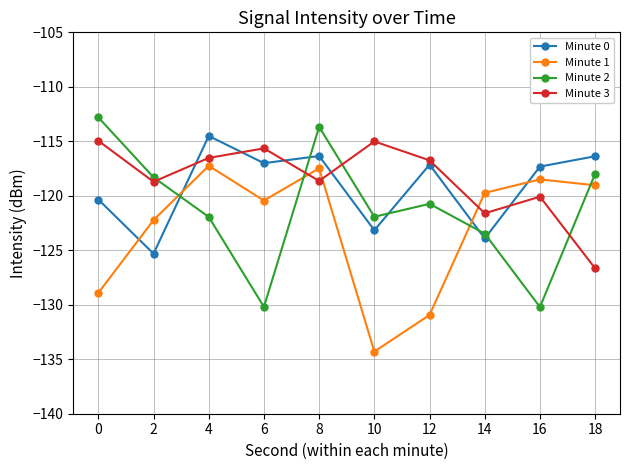

What is the sum of the Minute 0 values at 10 and 14?

-247.1